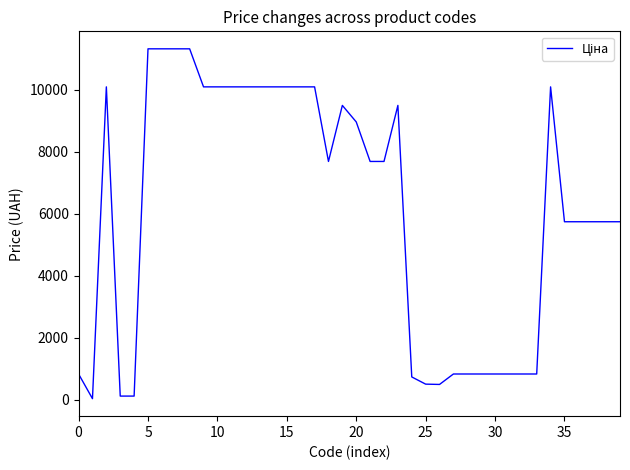

What is the maximum value shown in the chart?

11312.5